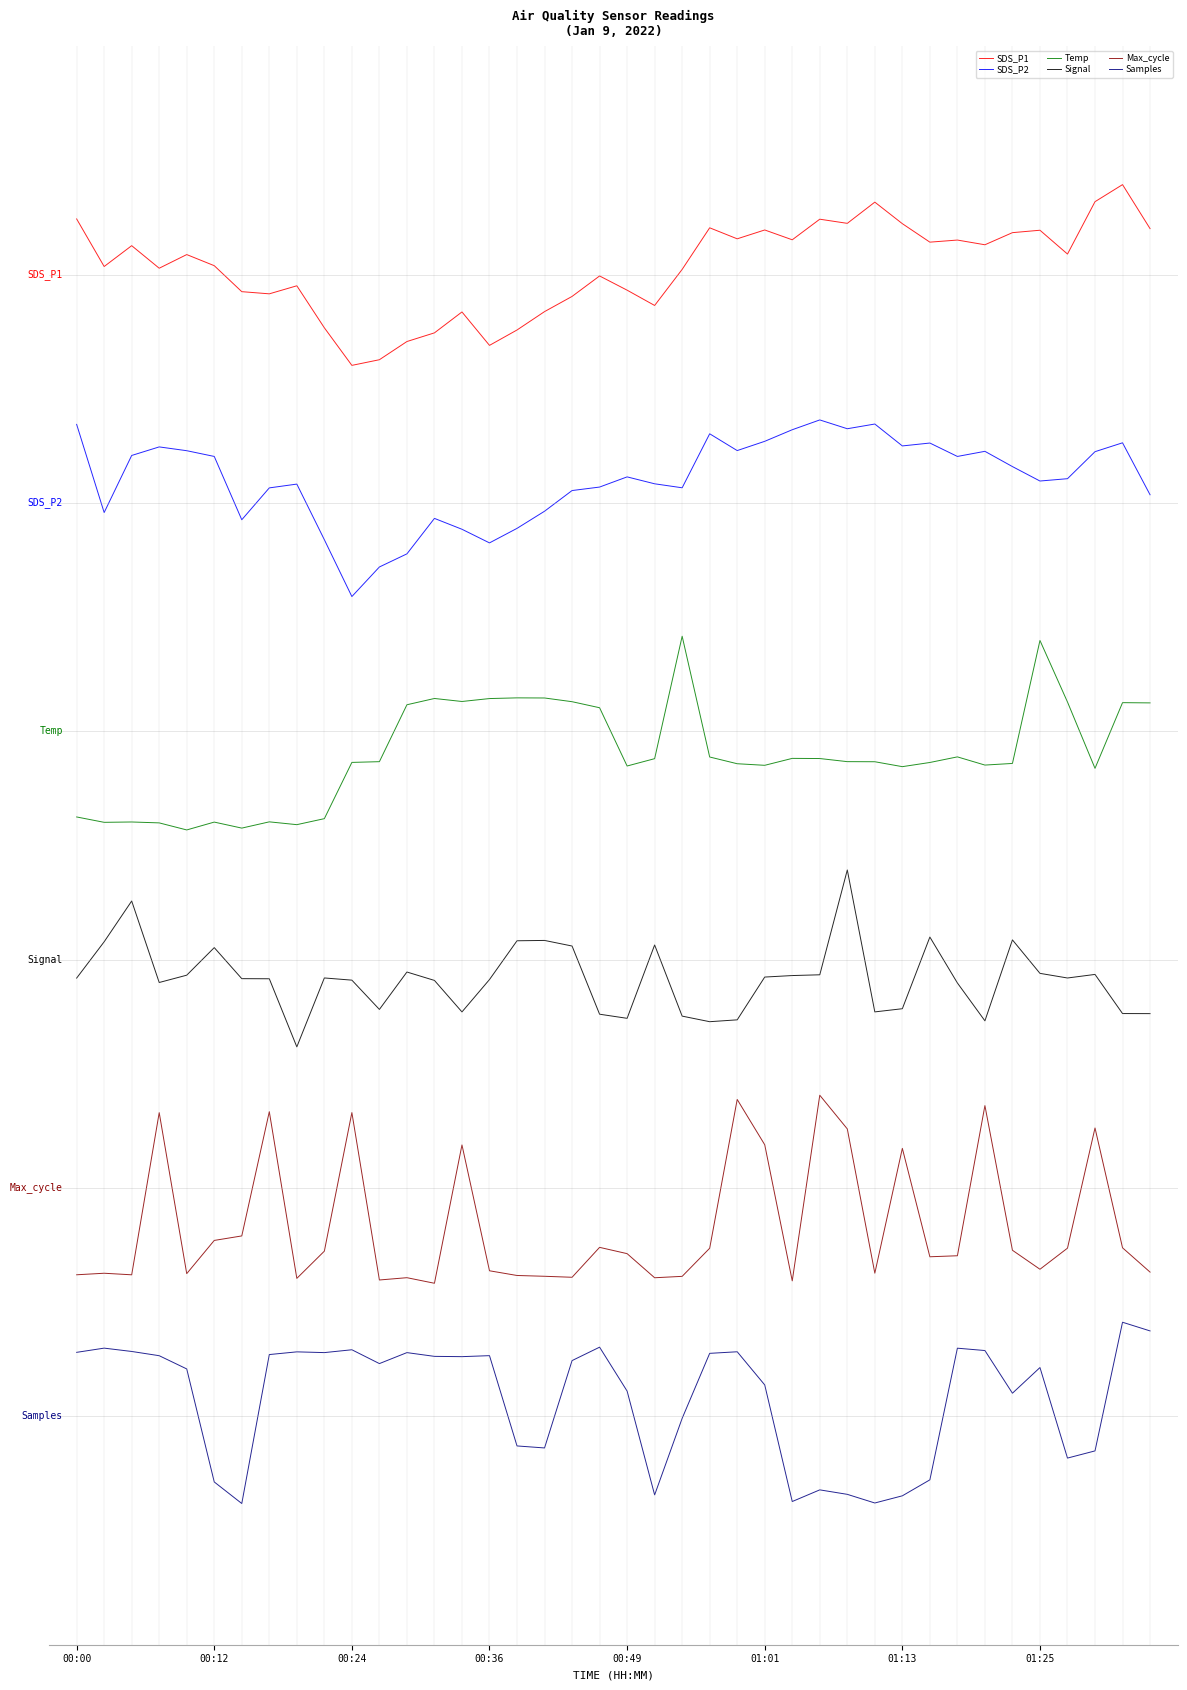

What are all the series names shown in the legend?

SDS_P1, SDS_P2, Temp, Signal, Max_cycle, Samples